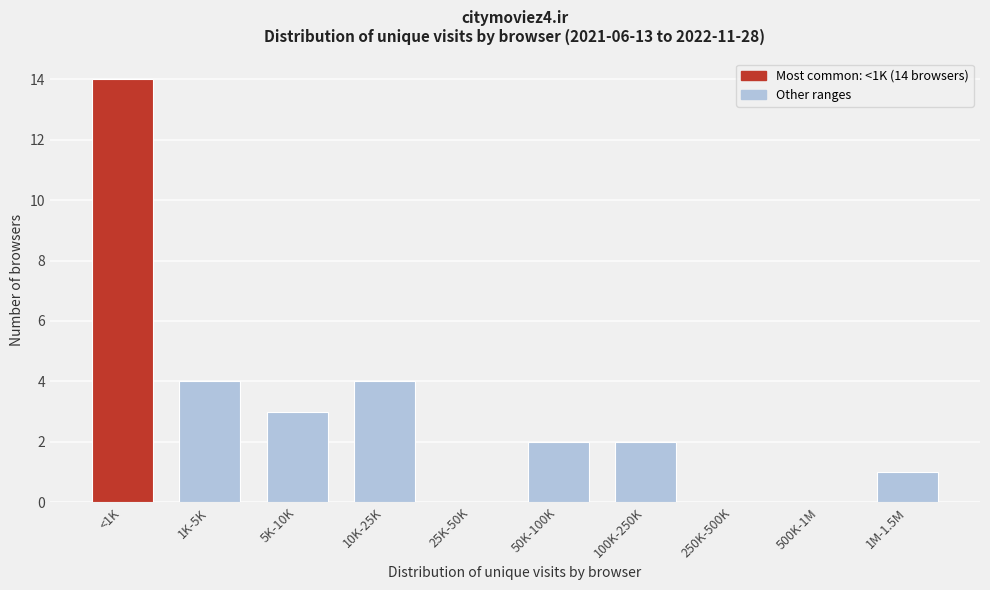

Reading left to right, what are all the values shown in this chart?

<1K=14	1K-5K=4	5K-10K=3	10K-25K=4	25K-50K=0	50K-100K=2	100K-250K=2	250K-500K=0	500K-1M=0	1M-1.5M=1